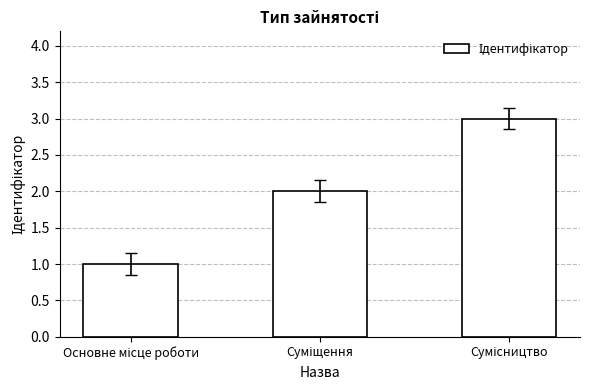

What is the maximum value shown in the chart?

3